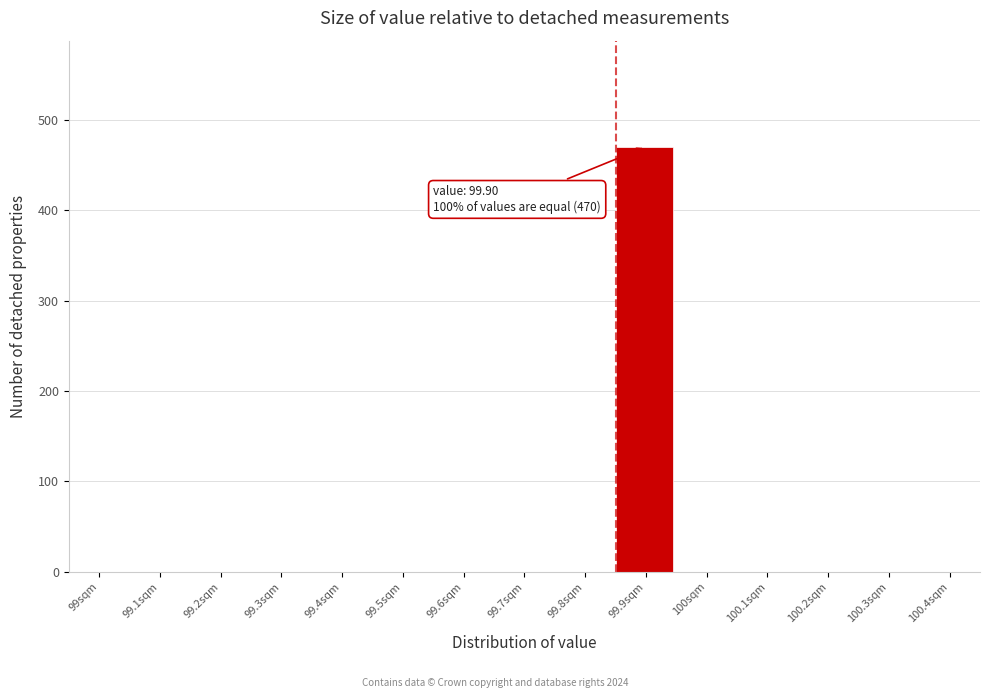

Reading left to right, what are all the values shown in this chart?

99sqm=0	99.1sqm=0	99.2sqm=0	99.3sqm=0	99.4sqm=0	99.5sqm=0	99.6sqm=0	99.7sqm=0	99.8sqm=0	99.9sqm=470	100sqm=0	100.1sqm=0	100.2sqm=0	100.3sqm=0	100.4sqm=0